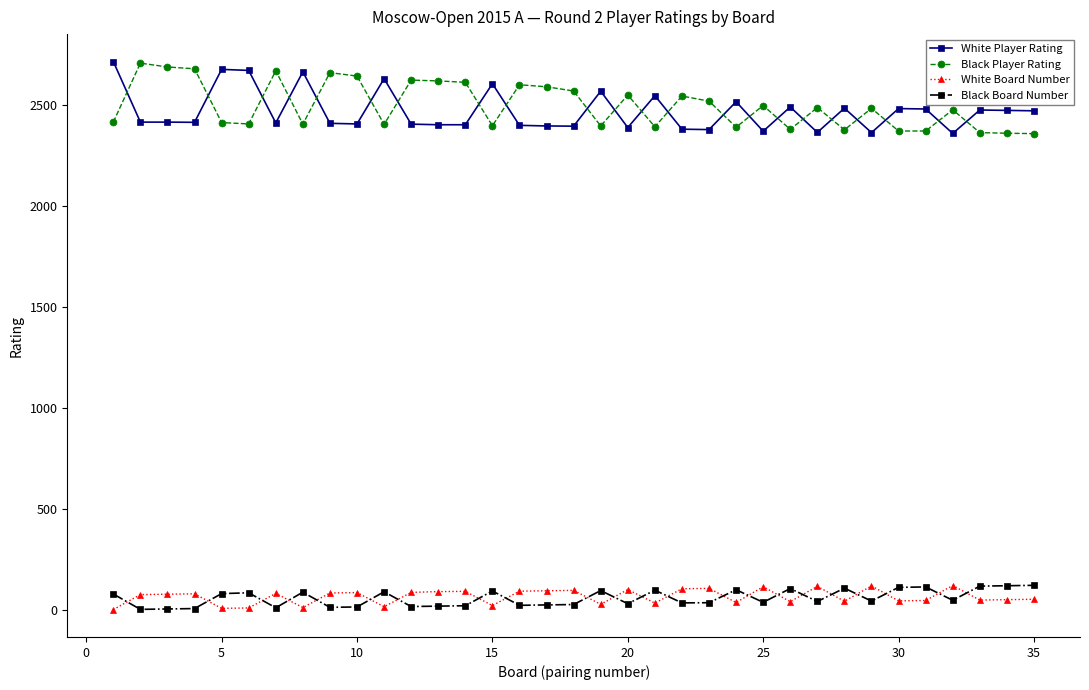

What is the difference between the maximum and minimum values in the White Board Number series?

119